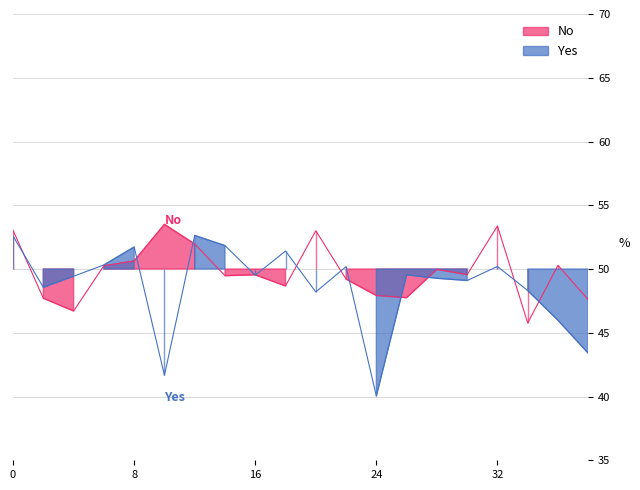

How many distinct data groups are displayed?

2